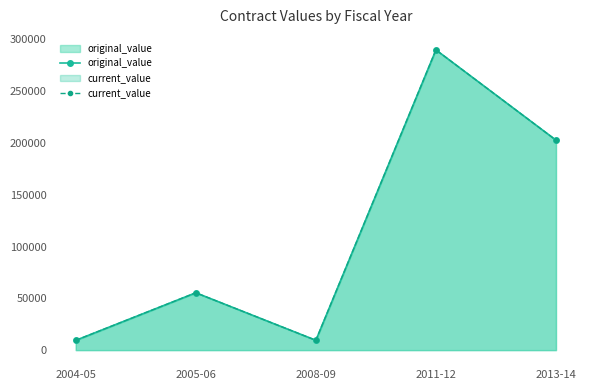

How many lines are shown in the chart?

2